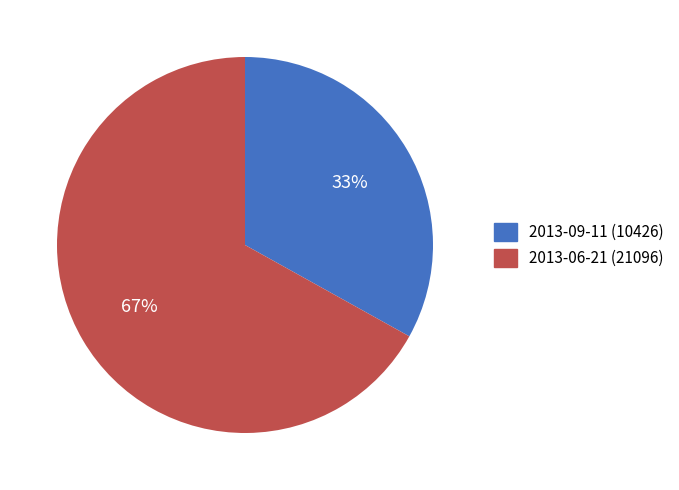

Do 2013-06-21 and 2013-09-11 together represent more than half of the pie?

Yes